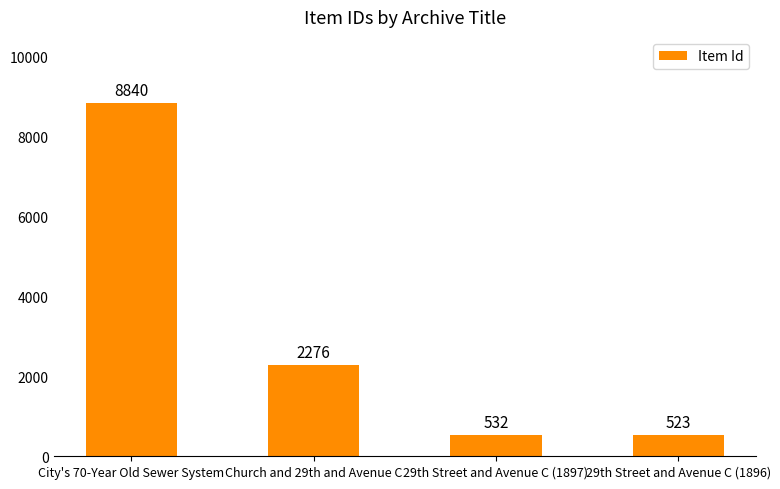

What position from the left is 29th Street and Avenue C (1896)?

4